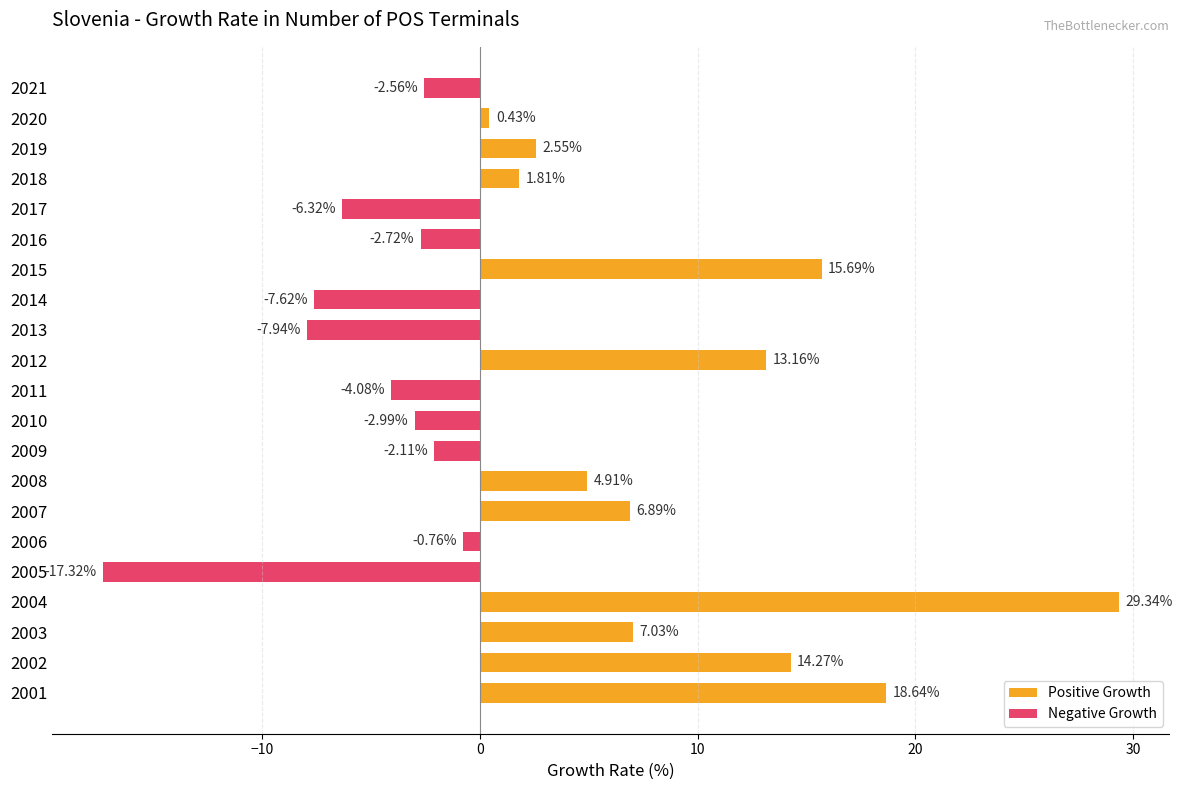

Which series has the largest total across all categories?

Positive Growth